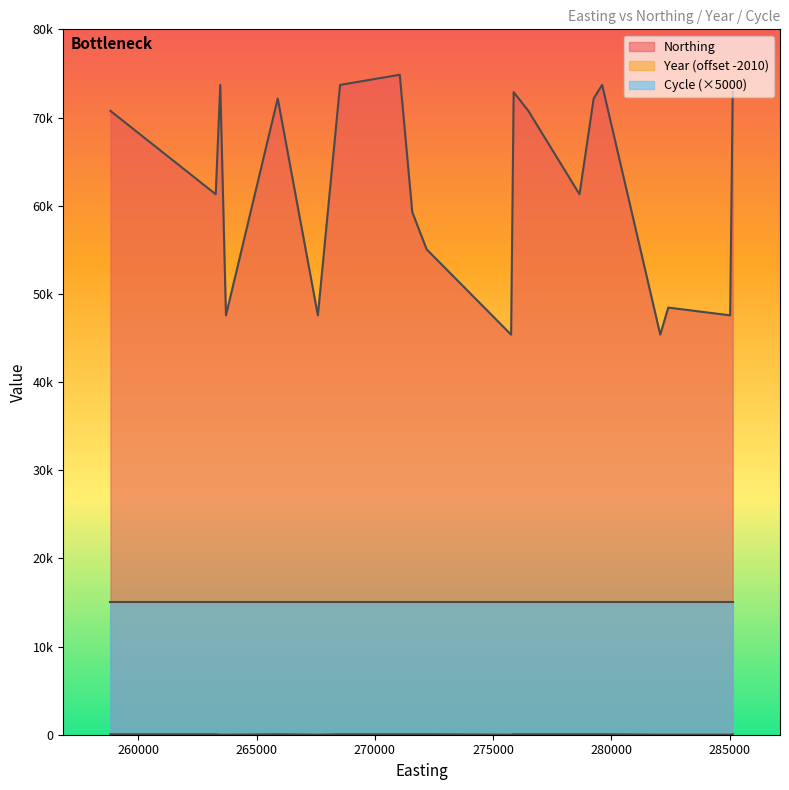

What is the maximum value shown in the chart?

74851